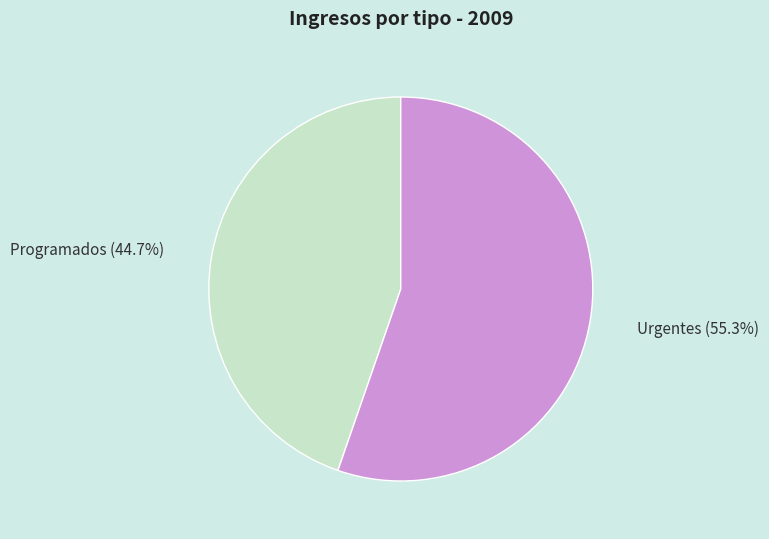

Is it true that Urgentes is 66% of the pie?

False